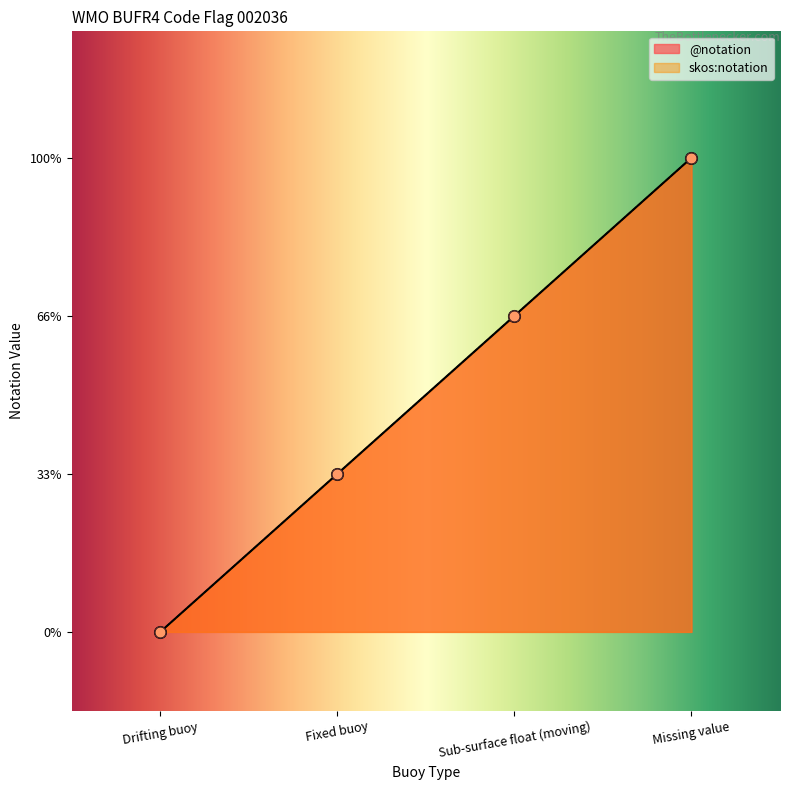

What are all the series names shown in the legend?

@notation, skos:notation